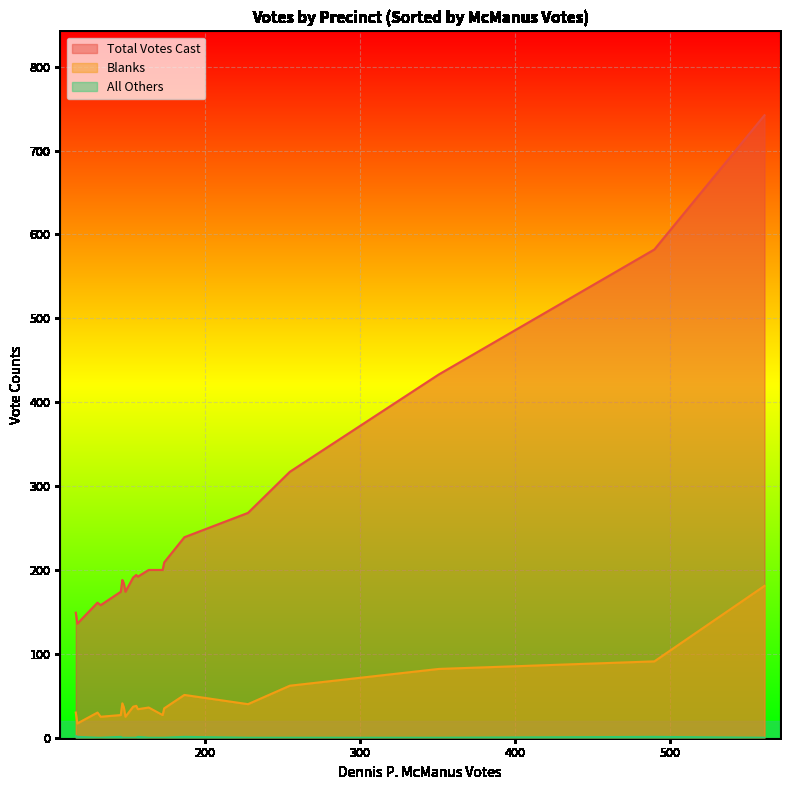

Which series has the largest range (max minus min)?

Total Votes Cast